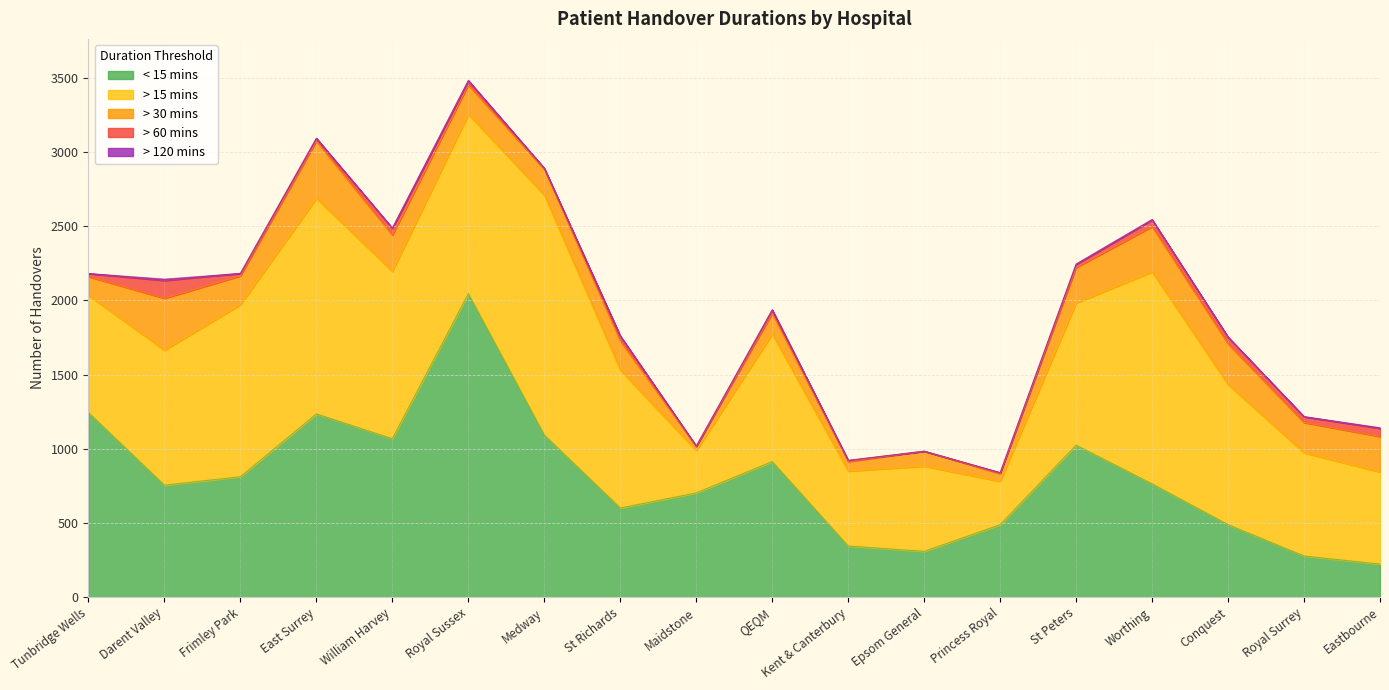

True or false: > 30 mins and > 120 mins cross at least once.

False